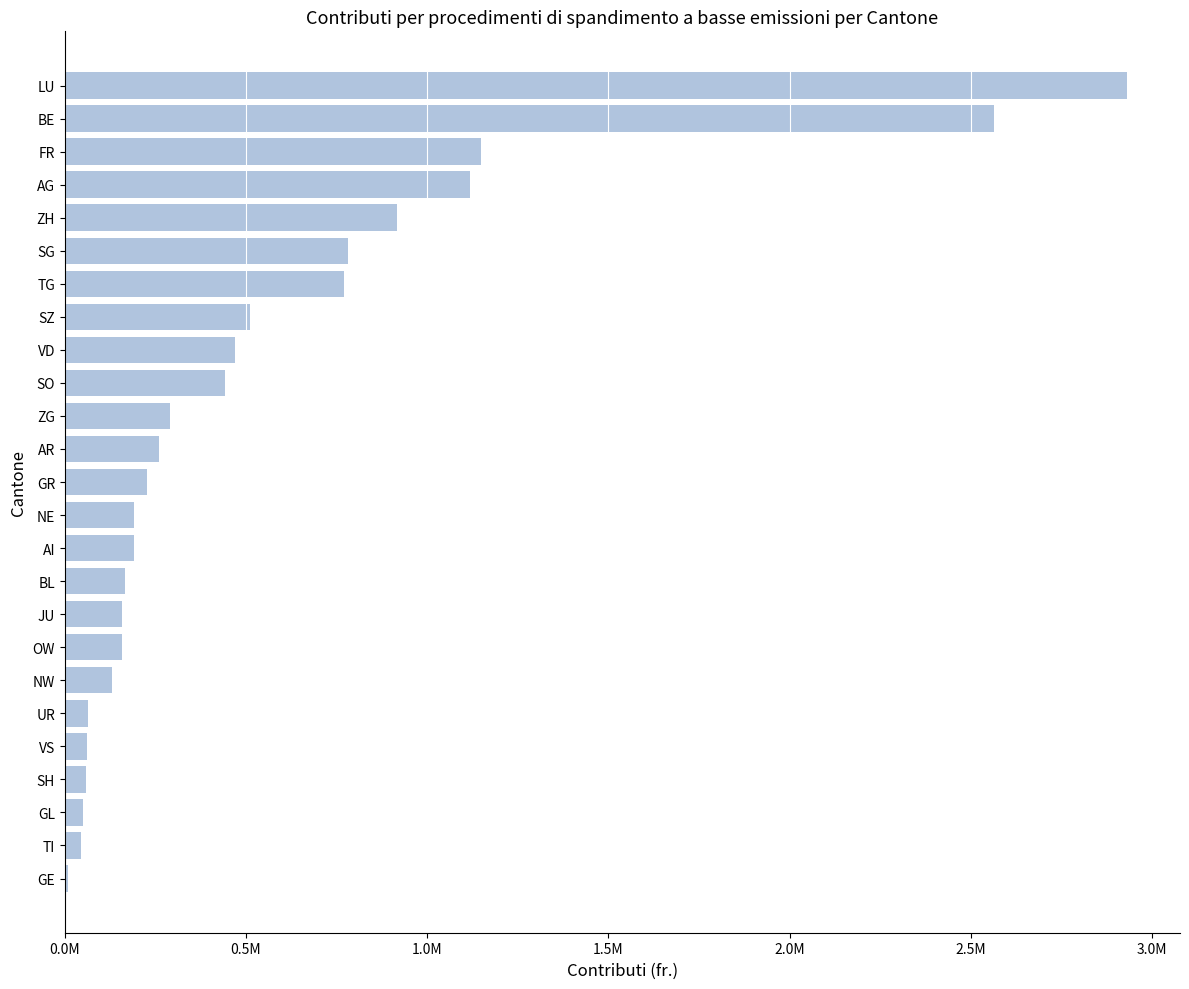

Count the number of categories in the chart.

25